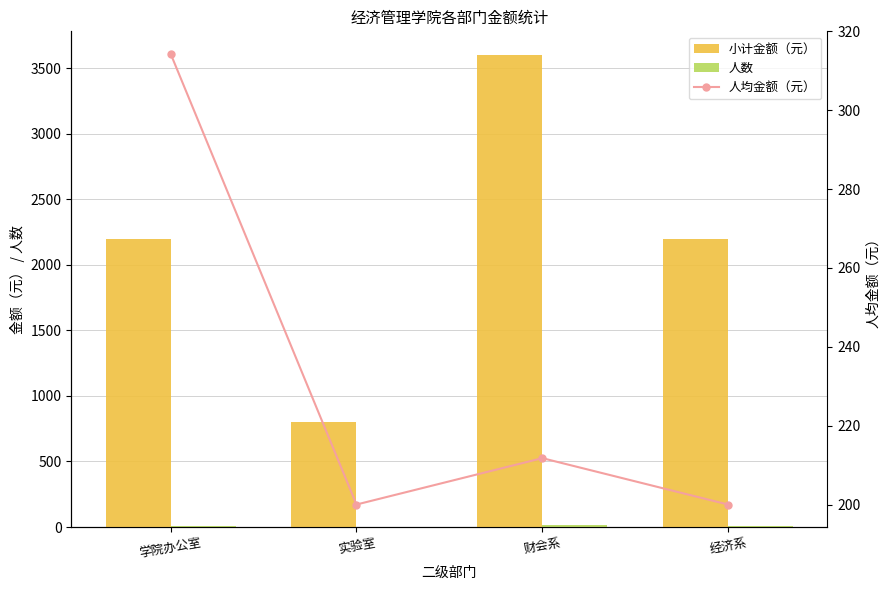

The 小计金额（元） series shows 3776.4 at 经济系. True or false?

False